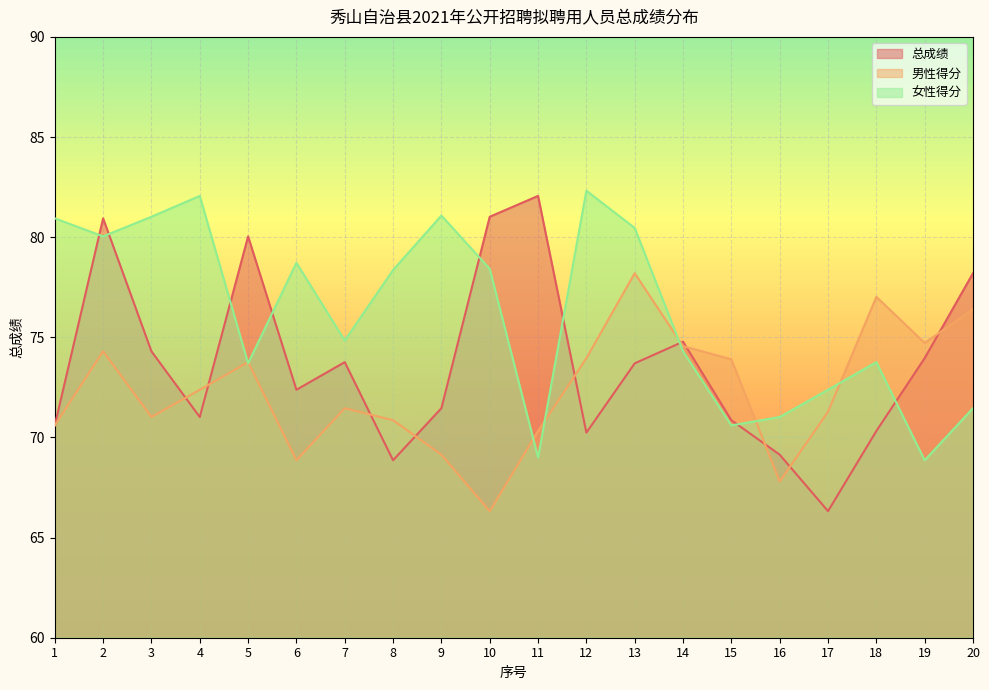

How many times do 男性得分 and 总成绩 cross each other?

10